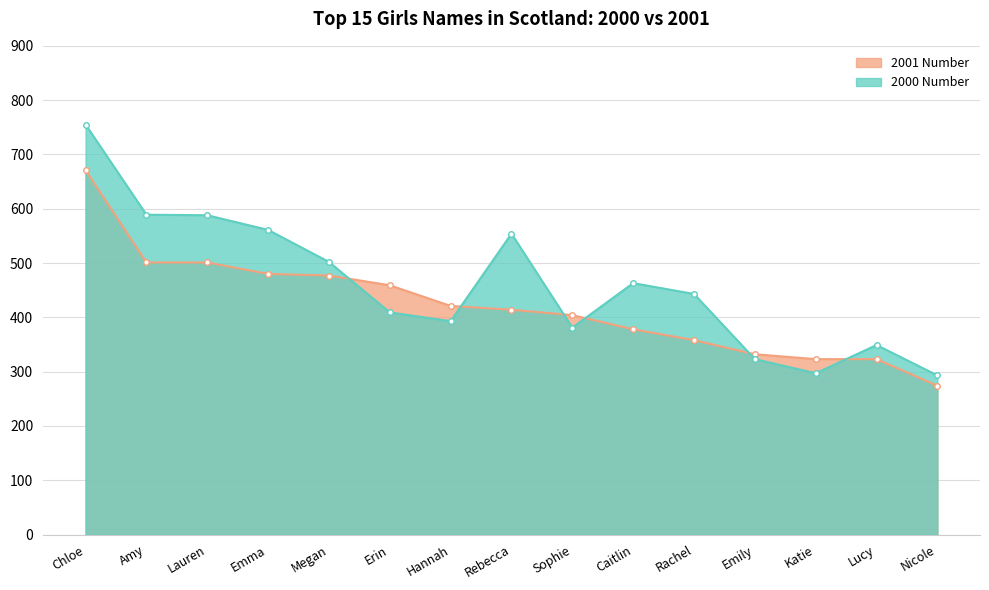

How many values in the 2001 Number series are below 414?

7